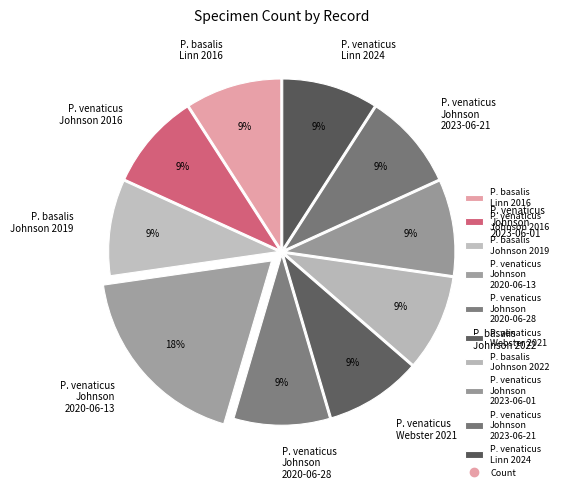

What percentage is the P. venaticus Webster 2021 slice, to the nearest percent?

9%